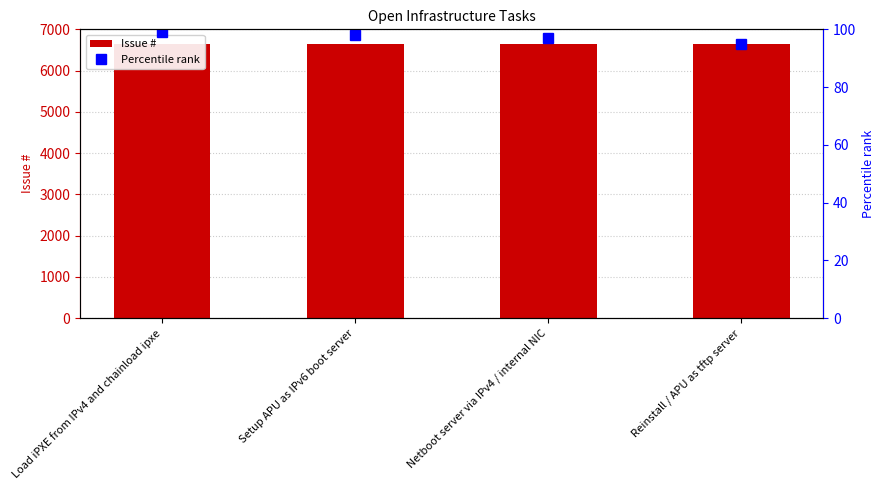

What is the label of the 1st bar from the right?

Reinstall / APU as tftp server